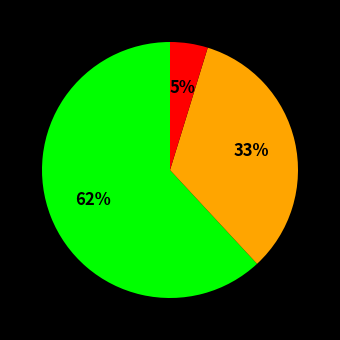

To the nearest percent, what is the average slice percentage?

33%